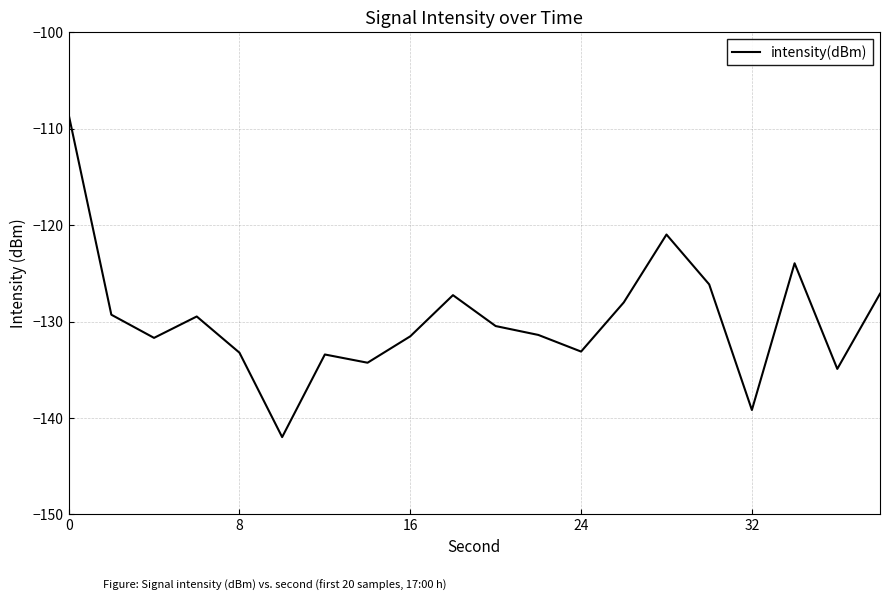

What is the smallest value displayed?

-142.0